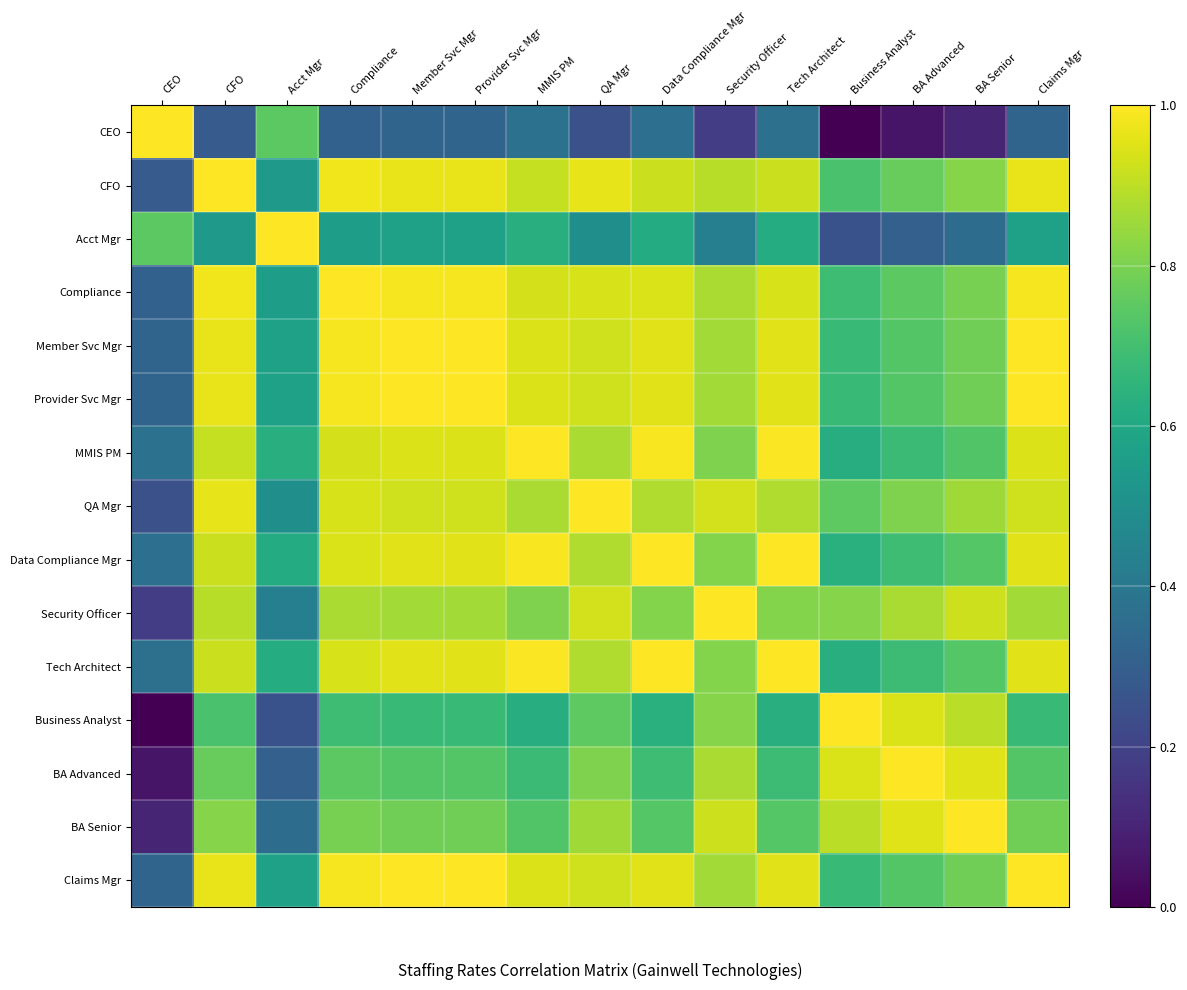

List the series in order of their peak value, highest first.

CEO, CFO, Acct Mgr, Compliance, Member Svc Mgr, Provider Svc Mgr, MMIS PM, QA Mgr, Data Compliance Mgr, Security Officer, Tech Architect, Business Analyst, BA Advanced, BA Senior, Claims Mgr